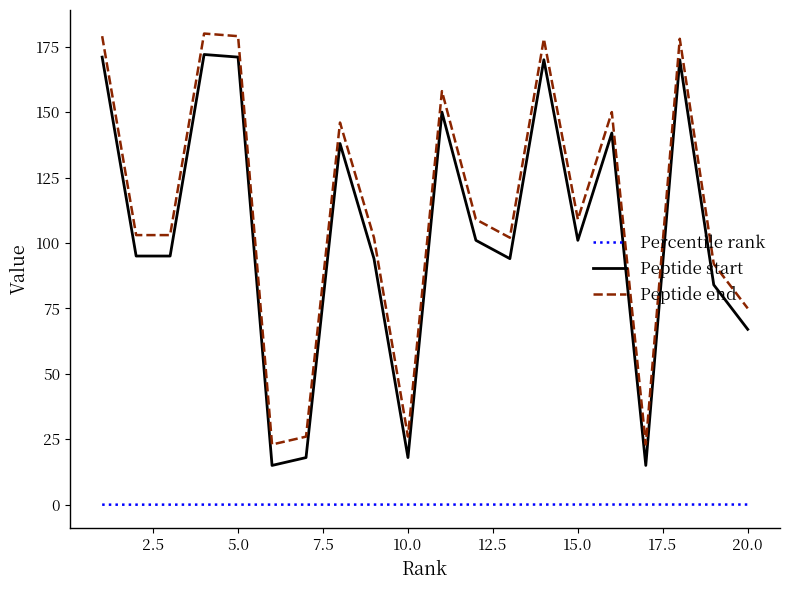

Which series has the largest total across all categories?

Peptide end